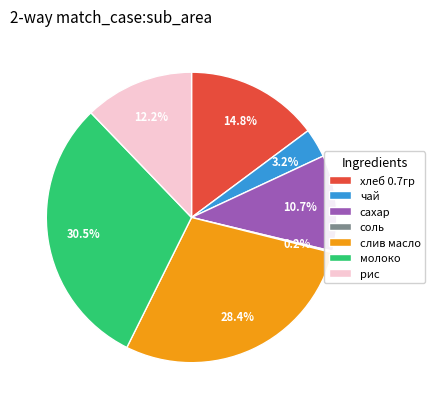

What portion of the pie excludes чай?

96.8%